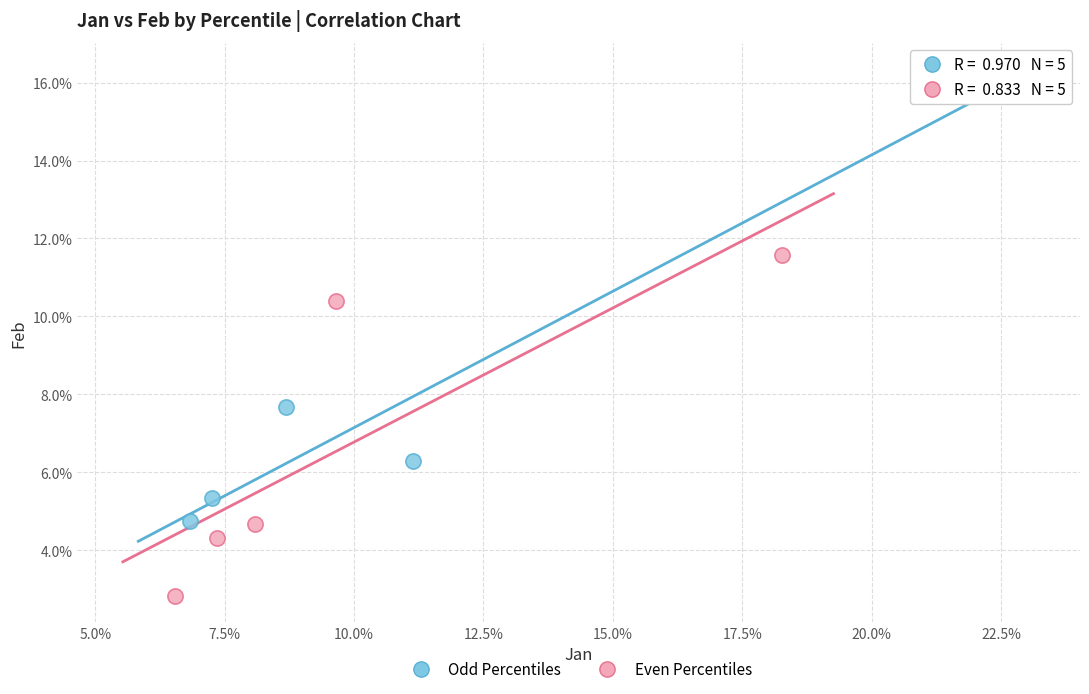

What are all the series names shown in the legend?

Odd Percentiles, Even Percentiles